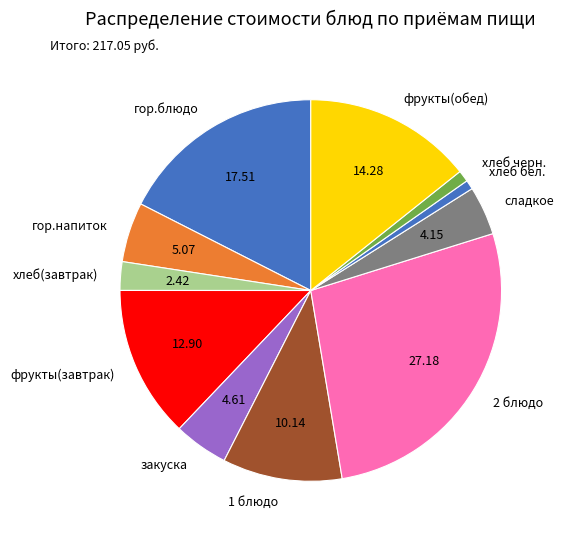

How many slices are in this pie chart?

11